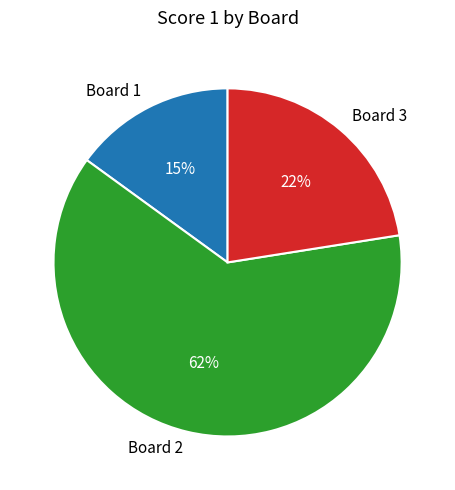

Combined, do Board 1 and Board 3 account for over 50%?

No